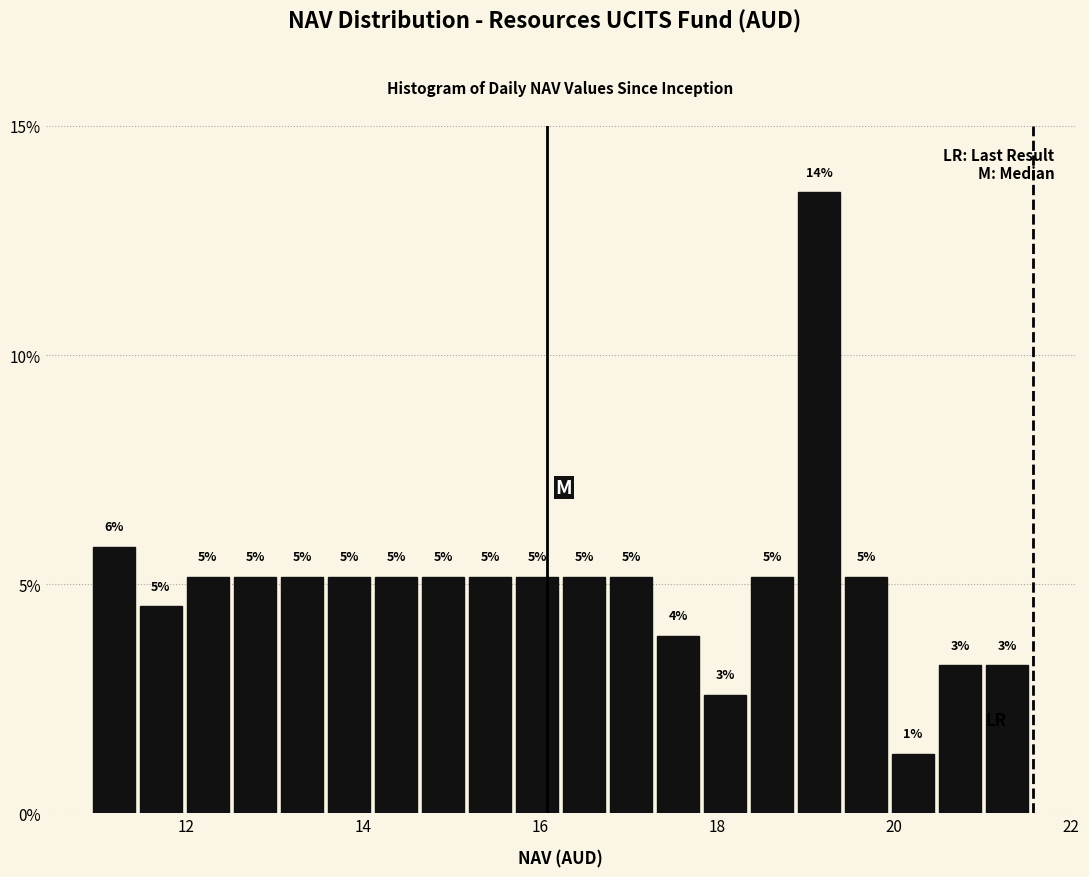

Around what value on the x-axis is the tallest bar? Give the approximate position of its centre, as read against the axis.

19.2